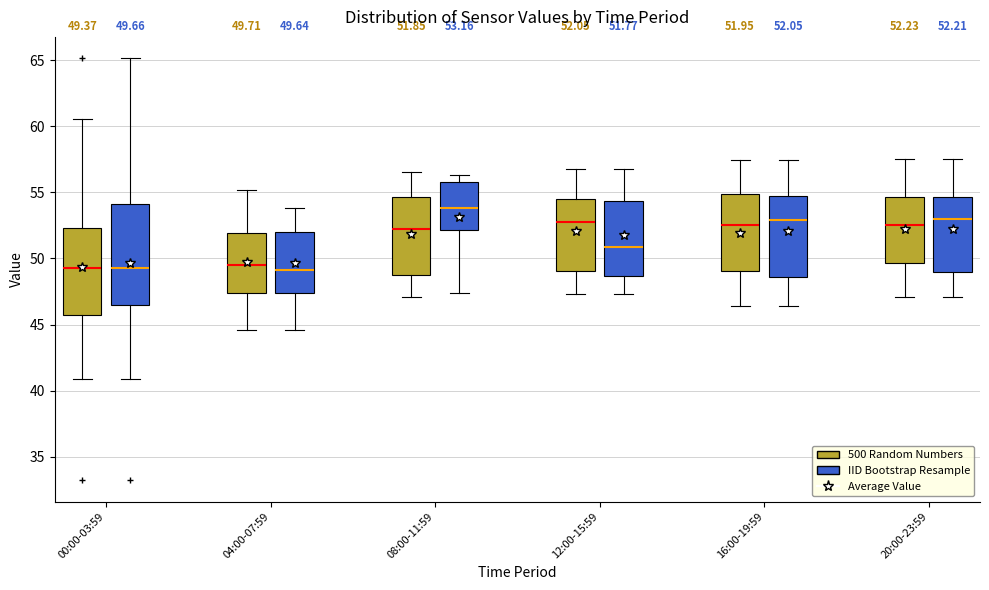

Comparing the boxes themselves (not the whiskers), which one is the tallest?

00:00-03:59 (IID Bootstrap Resample)